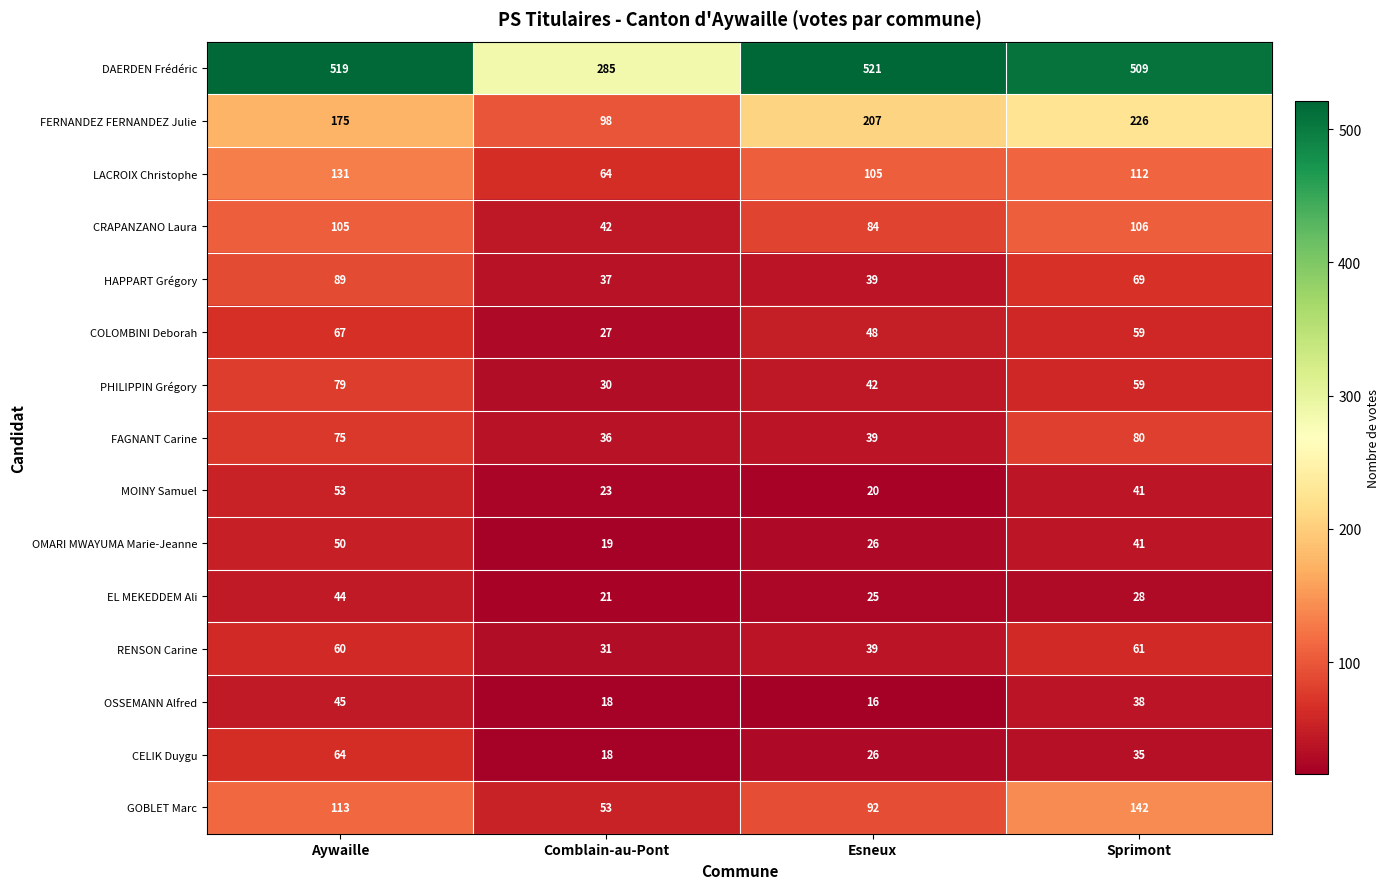

How many distinct data groups are displayed?

15